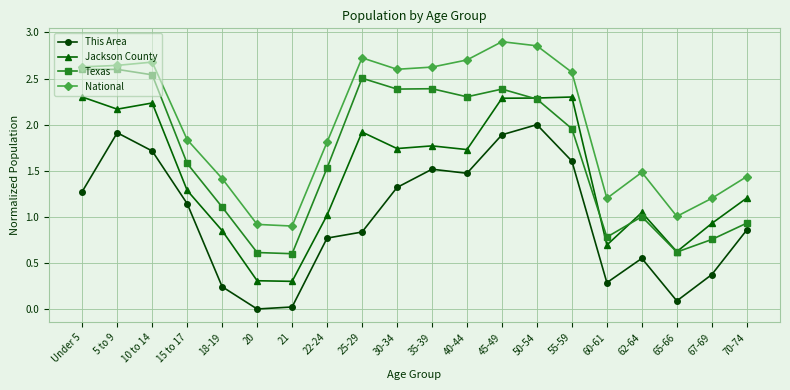

True or false: This Area has more than 0 interior local peaks.

True